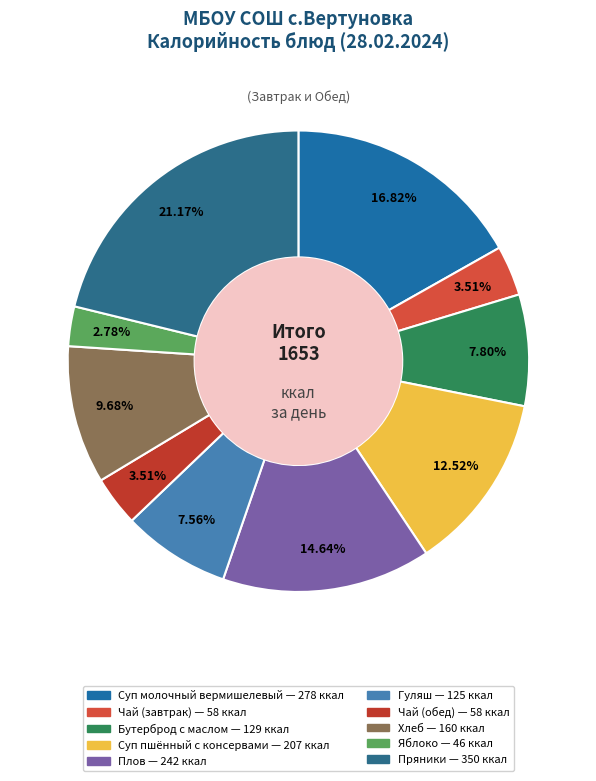

Approximately how many times larger is the value at Бутерброд с маслом compared to Пряники?

0.4